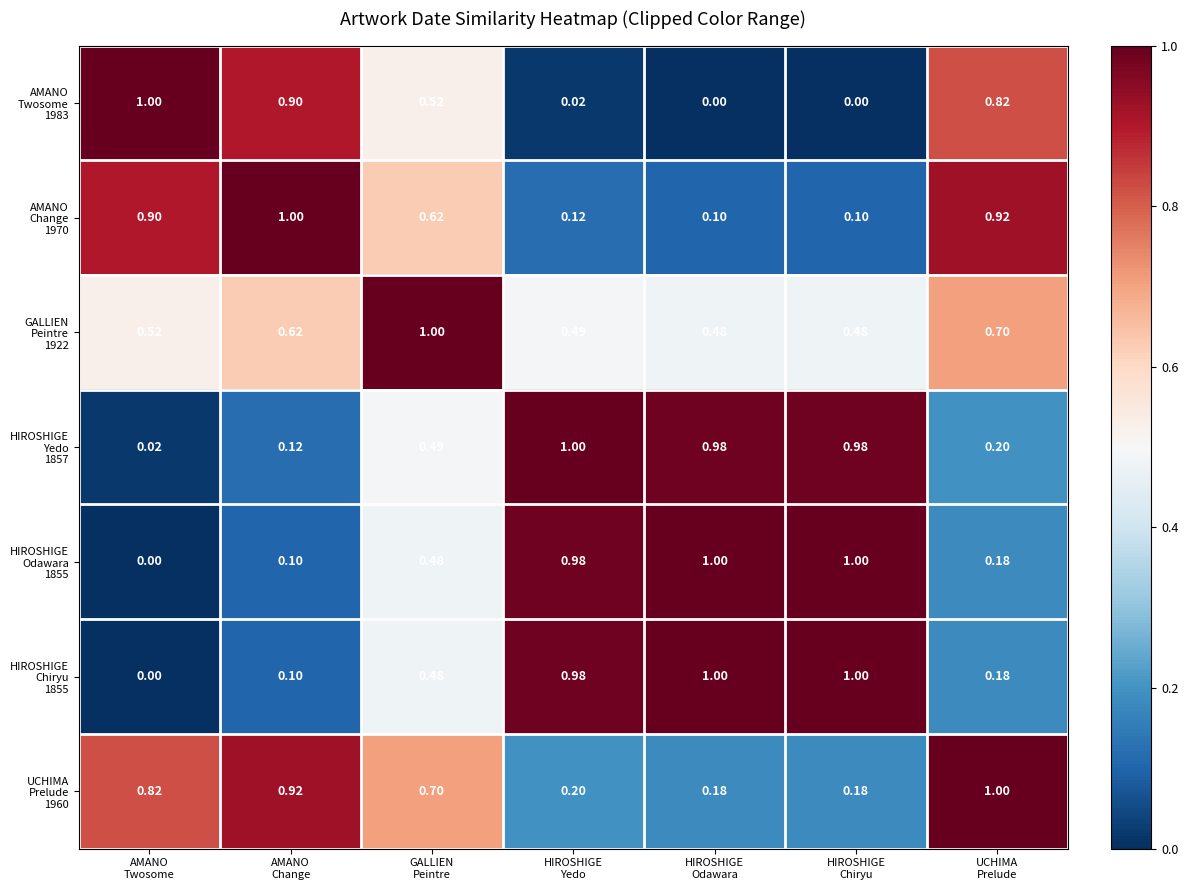

At which category is the sum across all series the highest?

GALLIEN
Peintre